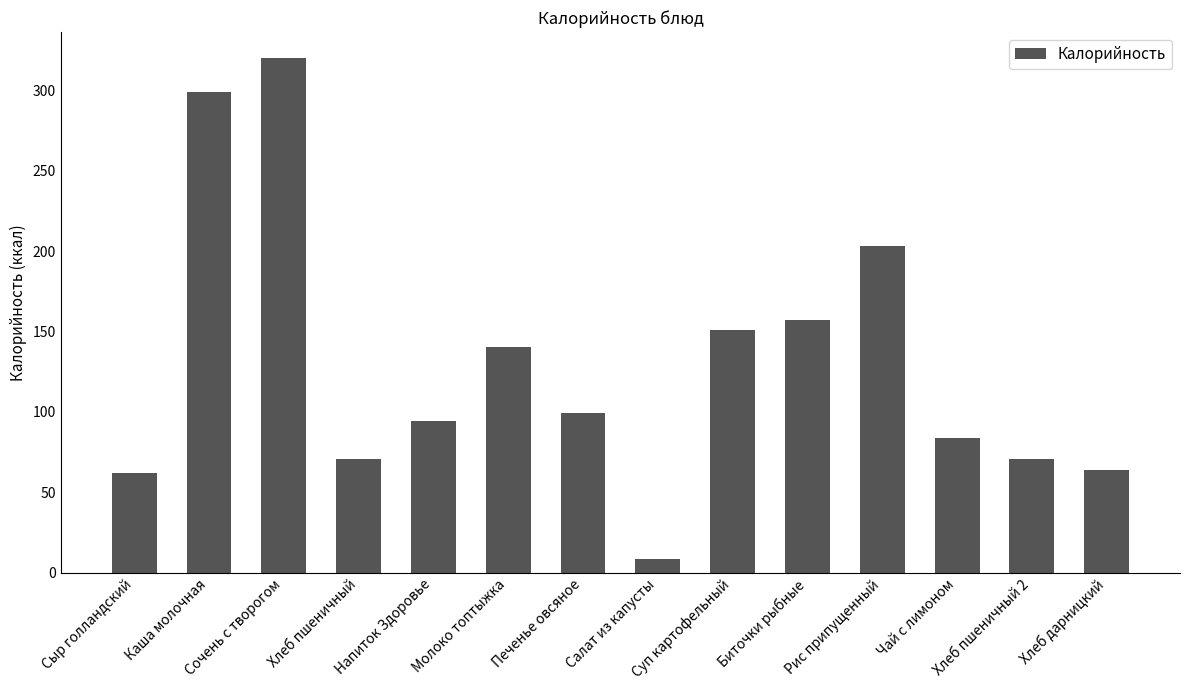

Is it true that the value at Биточки рыбные is 156.9?

True